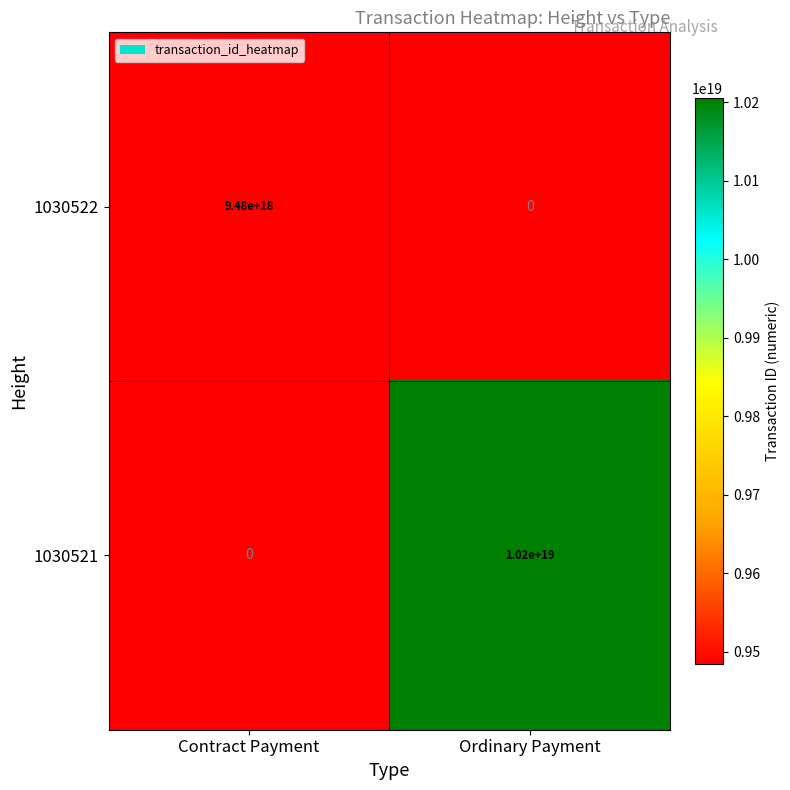

Where is 1030522 nearest to the value 4740000000000000000?

Contract Payment